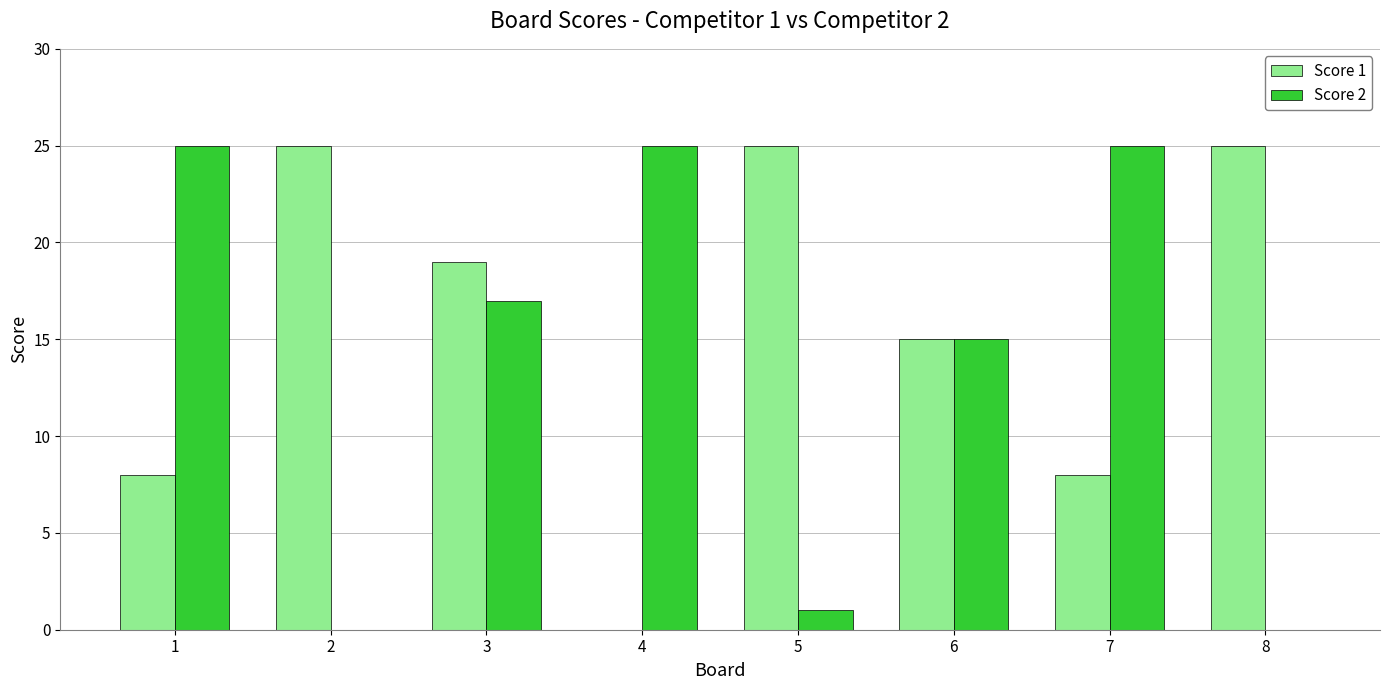

What is the sum of all Score 2 values?

108